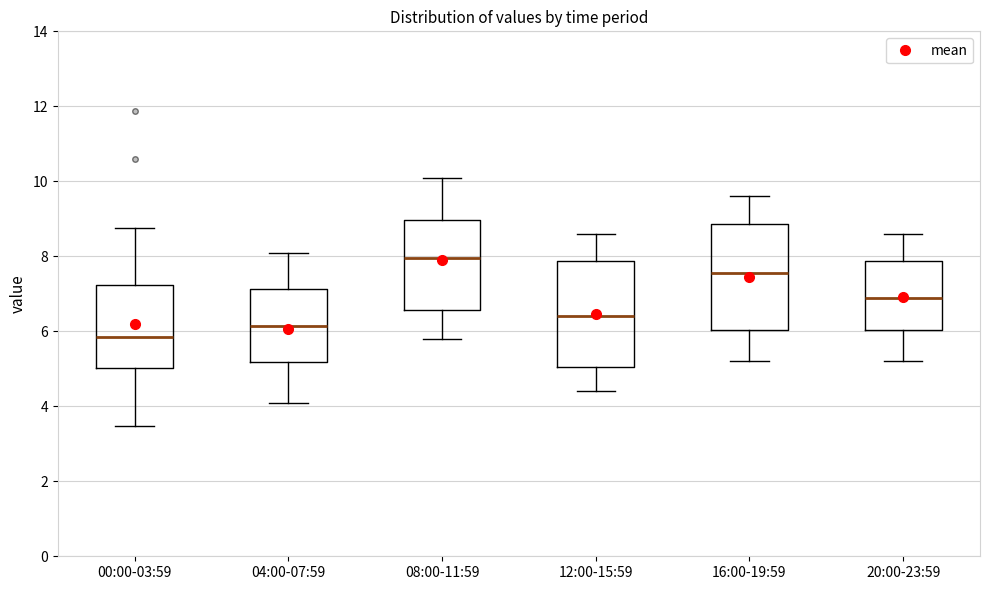

Reading left to right, transcribe this box plot: for each box, give where its median line is, the range the box spans, and where its two whiskers end, as read against the y-axis. The values are not printed on the chart, so give them approximately, as read against the axis.

00:00-03:59: median 5.8, box 5.0 to 7.2, whiskers 3.4 to 8.8
04:00-07:59: median 6.2, box 5.2 to 7.2, whiskers 4.2 to 8.2
08:00-11:59: median 8.0, box 6.6 to 9.0, whiskers 5.8 to 10.2
12:00-15:59: median 6.4, box 5.0 to 7.8, whiskers 4.4 to 8.6
16:00-19:59: median 7.6, box 6.0 to 8.8, whiskers 5.2 to 9.6
20:00-23:59: median 7.0, box 6.0 to 7.8, whiskers 5.2 to 8.6